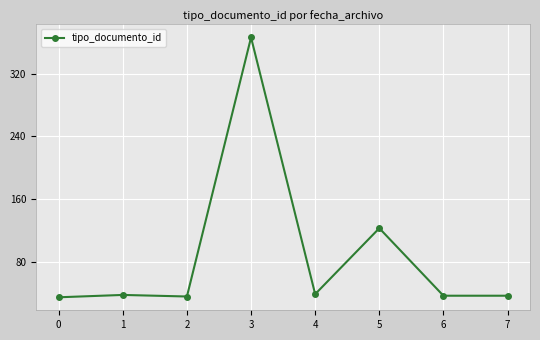

Which category has the highest value across all series?

3